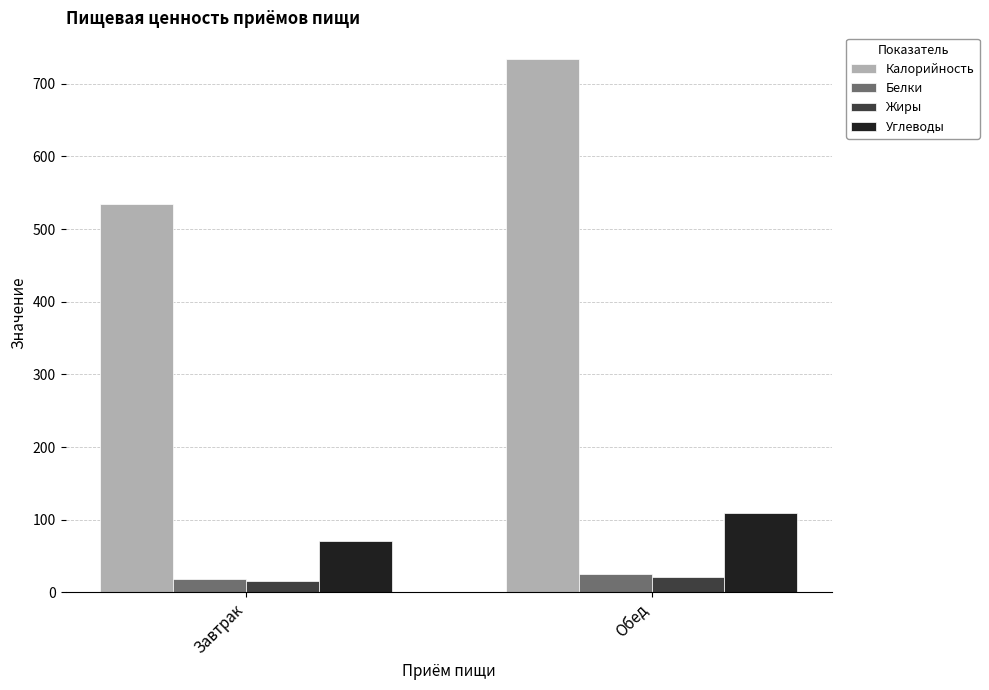

Which series has the widest spread of values?

Калорийность